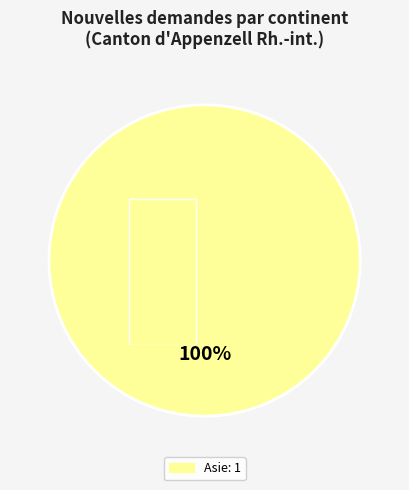

Is it true that Afrique du Nord is 0% of the pie?

True